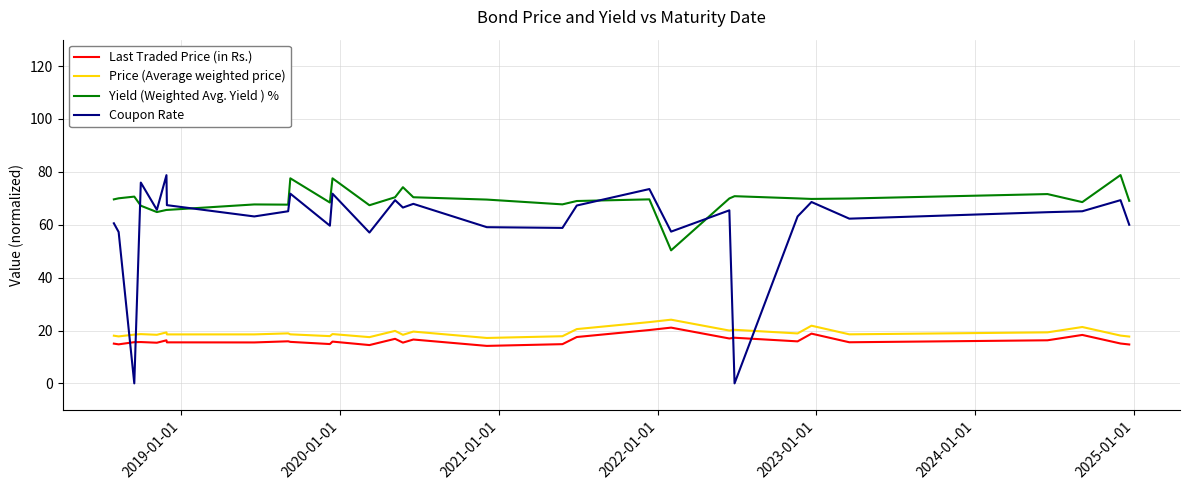

Which series has the largest total across all categories?

Yield (Weighted Avg. Yield ) %